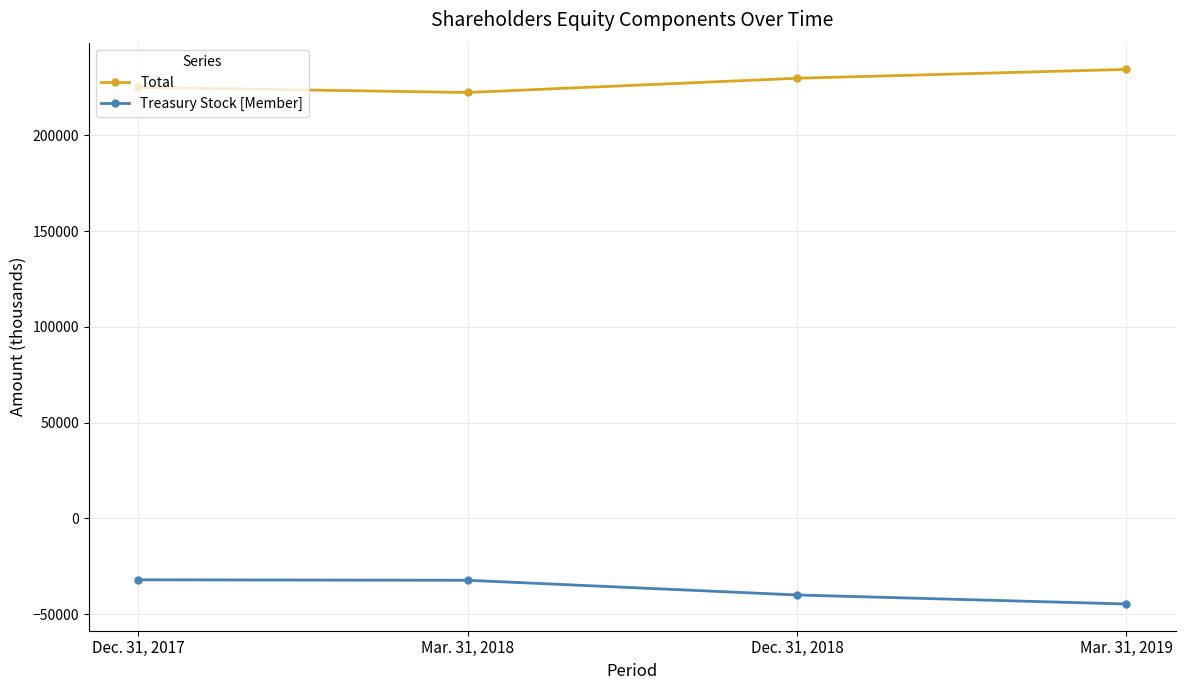

What is the difference between the maximum and minimum values in the Treasury Stock [Member] series?

12624